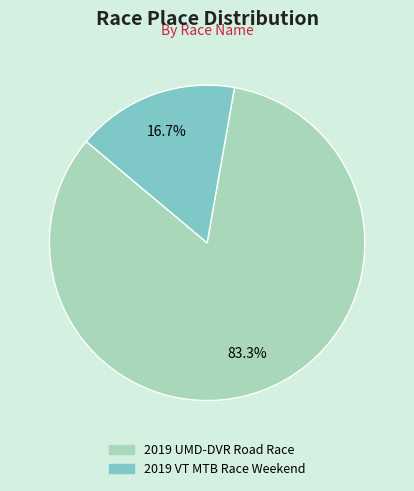

To the nearest percent, what is the difference between the largest and smallest slice percentages?

67%